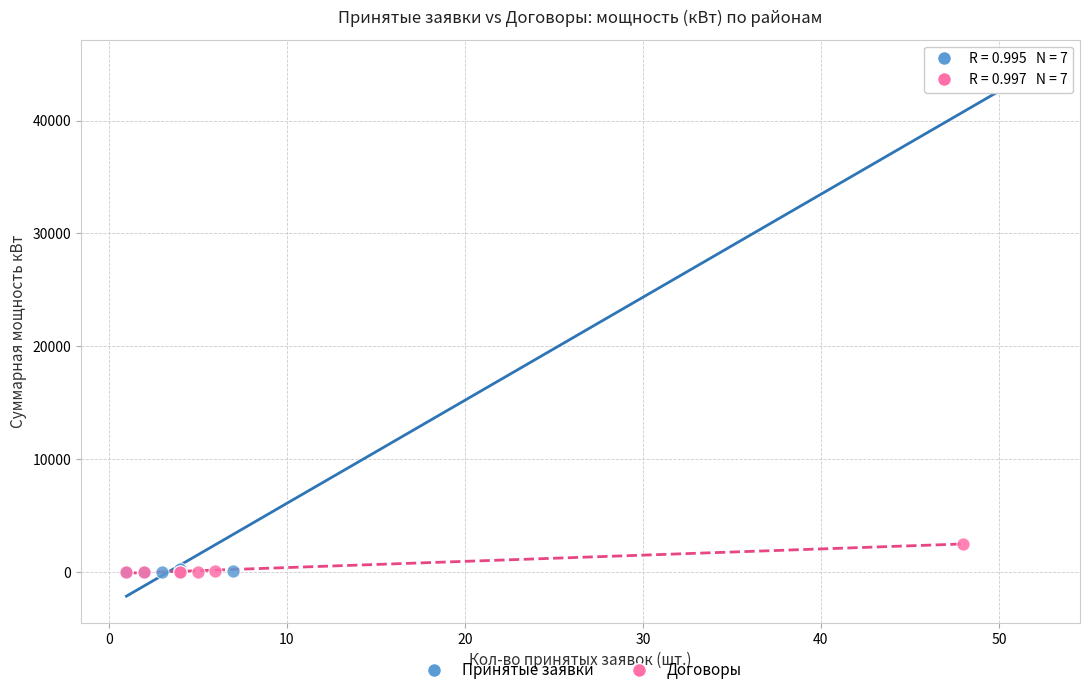

Which series contains the highest Y value?

Принятые заявки